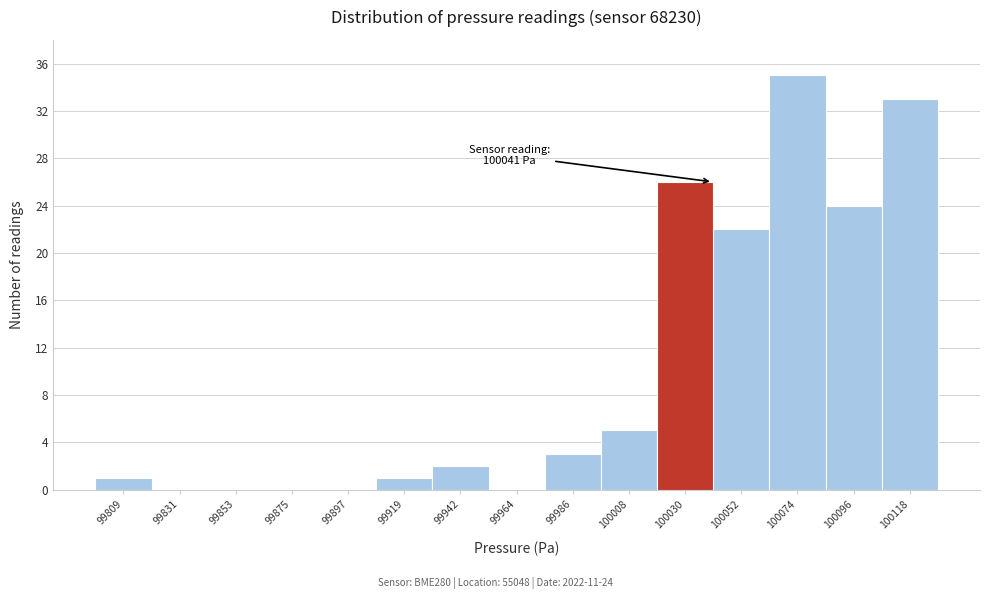

Which range on the x-axis has the tallest bar?

100065 to 100085